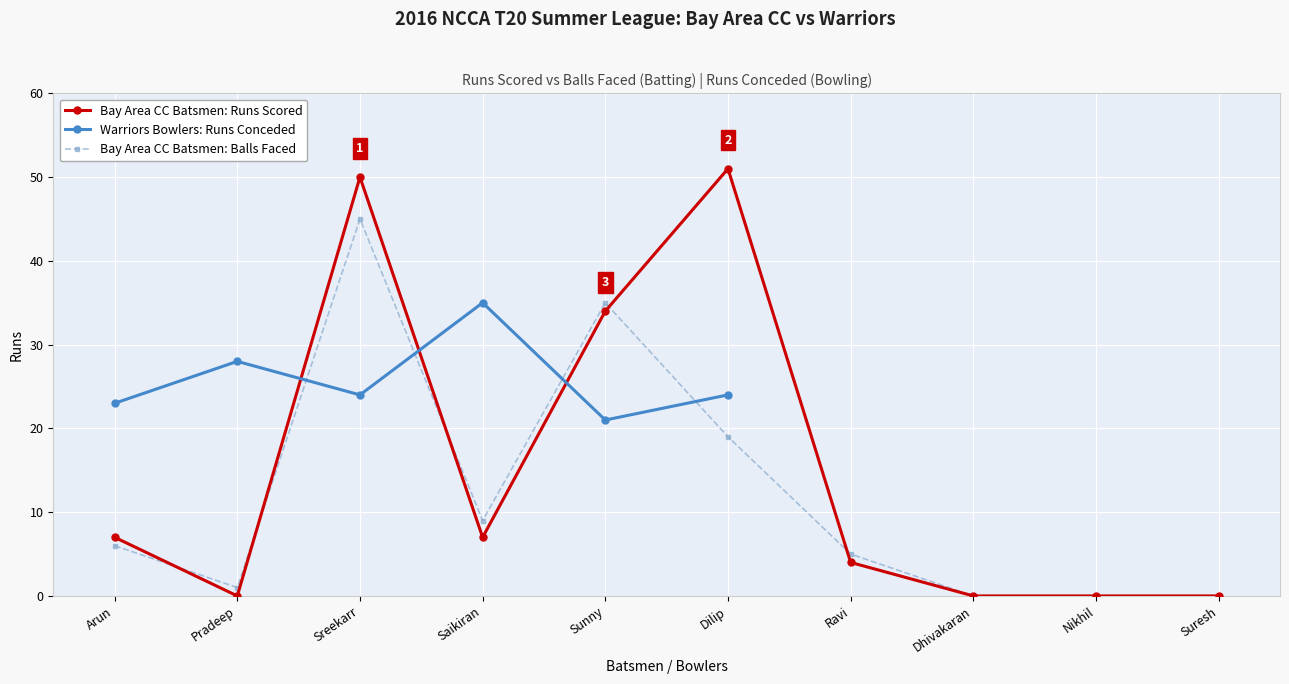

Where is Bay Area CC Batsmen: Runs Scored nearest to the value 25?

Sunny